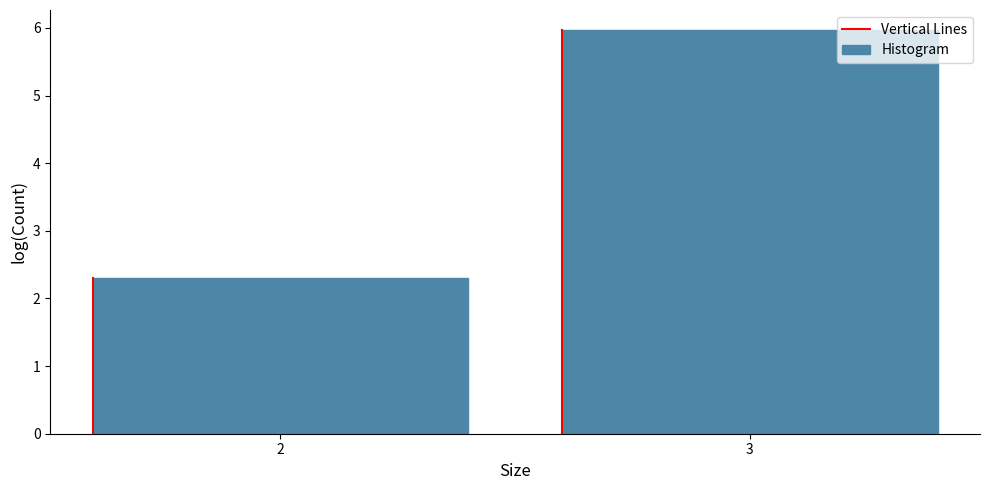

Reading left to right, transcribe all the data shown in this chart.

2=2.3	3=6.0